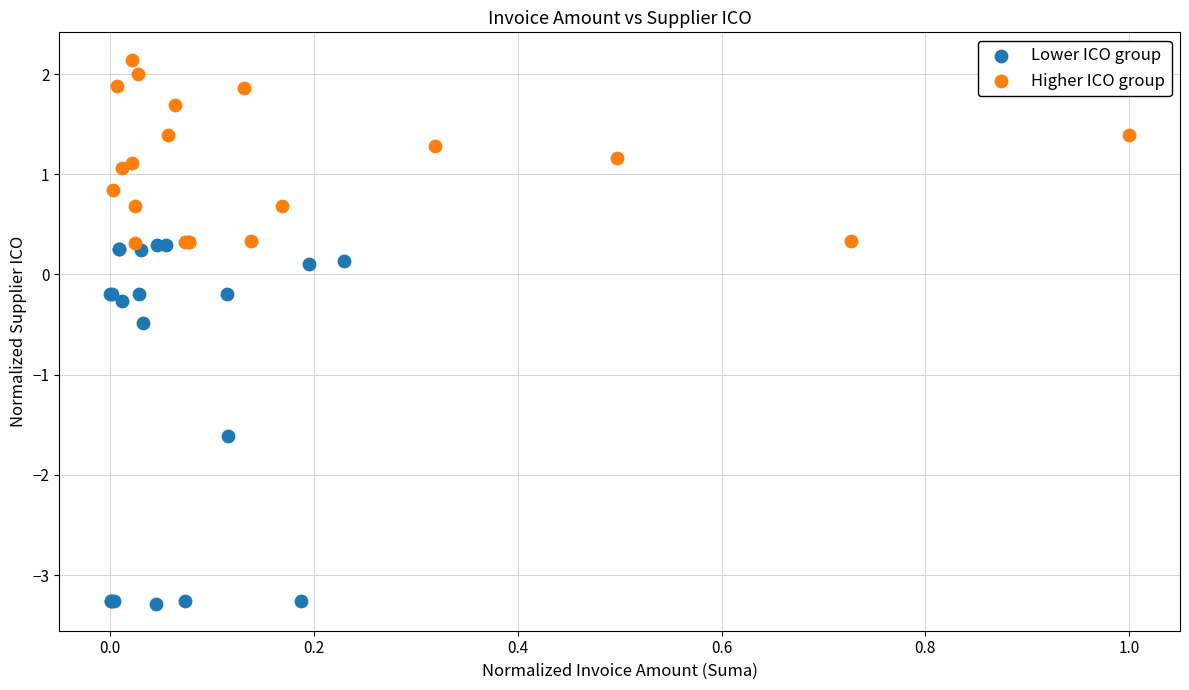

Which series contains the lowest Y value?

Lower ICO group